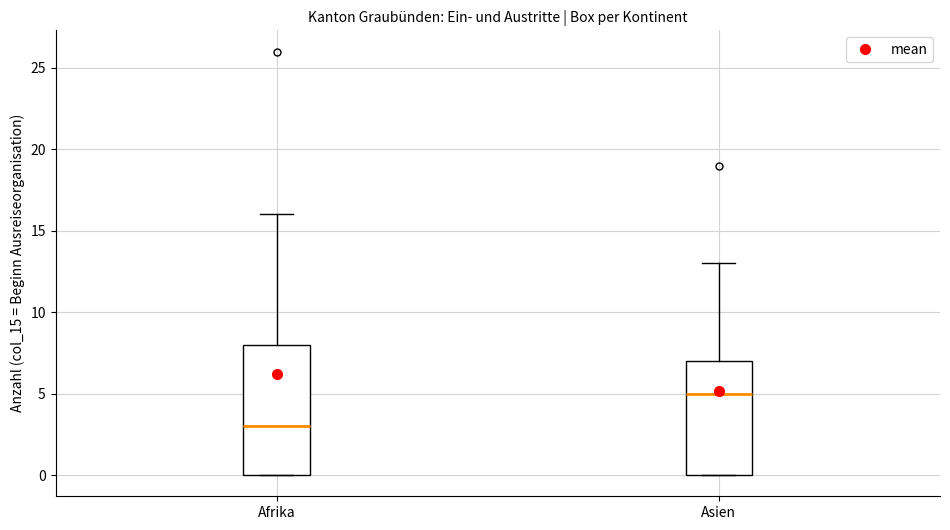

Which box has the highest median line?

Asien